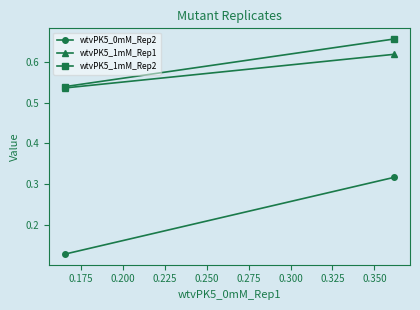

The value of wtvPK5_1mM_Rep1 at 0.150 is 0.7. True or false?

False